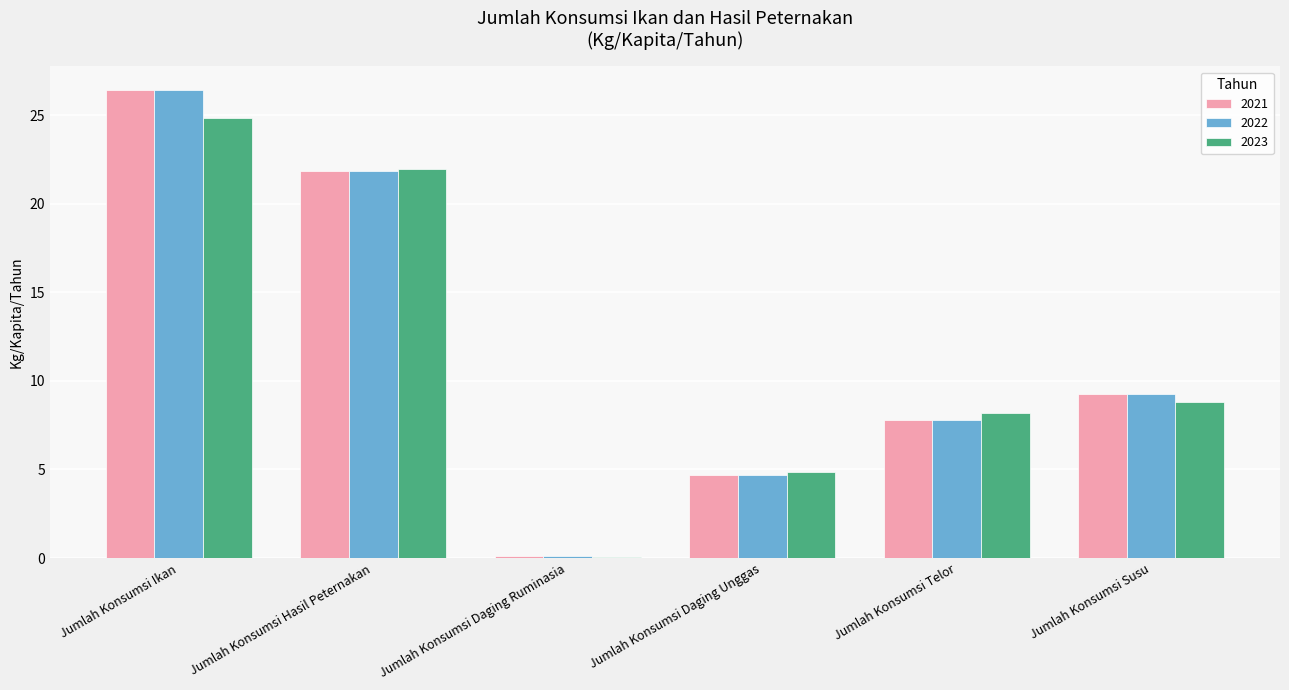

Reading right to left, what are all the values shown in this chart?

2021: 9.3	7.8	4.7	0.1	21.9	26.4
2022: 9.3	7.8	4.7	0.1	21.9	26.4
2023: 8.8	8.2	4.9	0.1	21.9	24.9